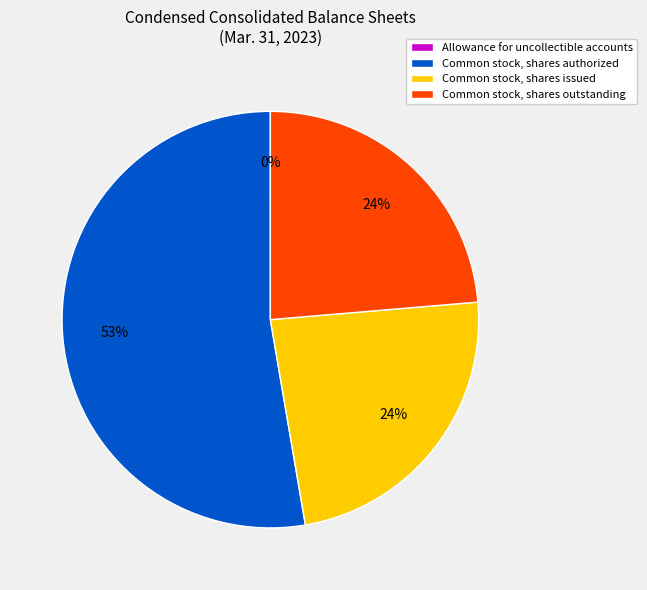

The Common stock, shares authorized slice represents 63% of the pie. True or false?

False